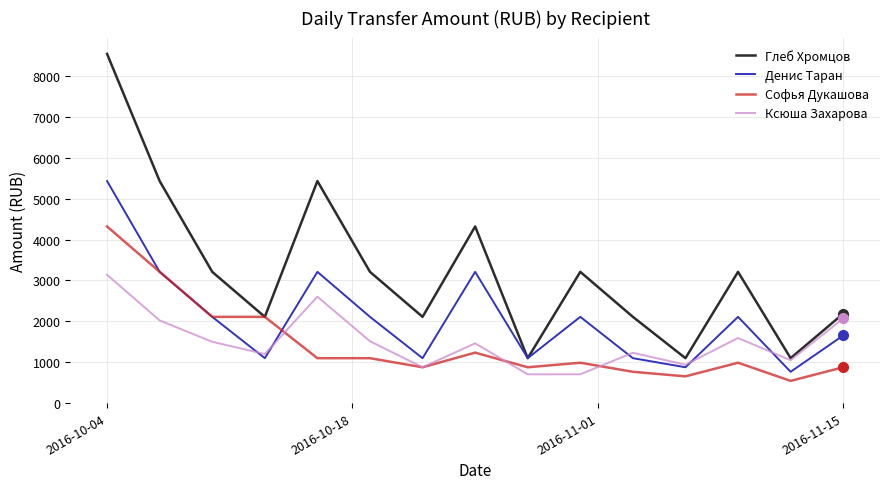

True or false: Софья Дукашова has more than 2 interior local peaks.

True